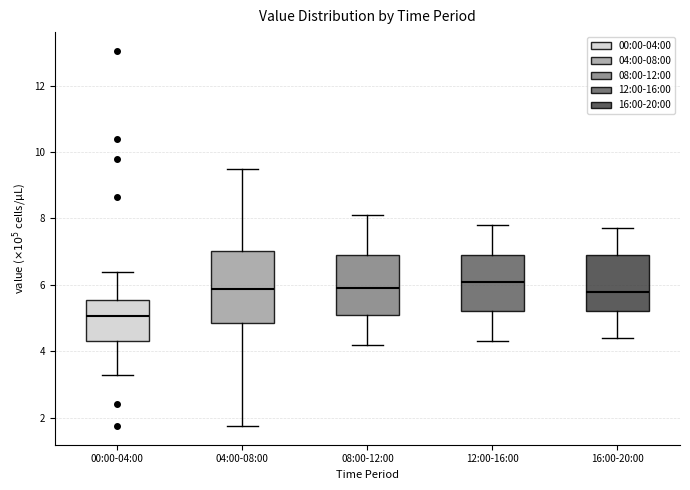

Where is the upper edge of the box for 12:00-16:00 on the y-axis? The values are not printed on the chart, so give them approximately, as read against the axis.

7.0